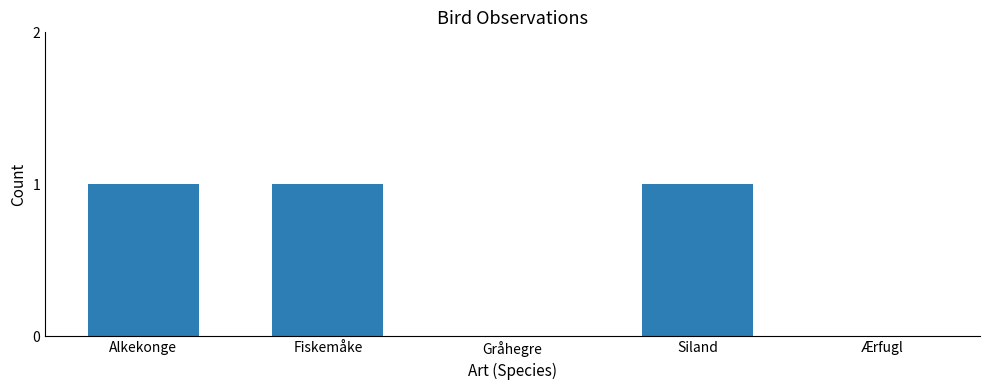

What is the sum of all values?

3